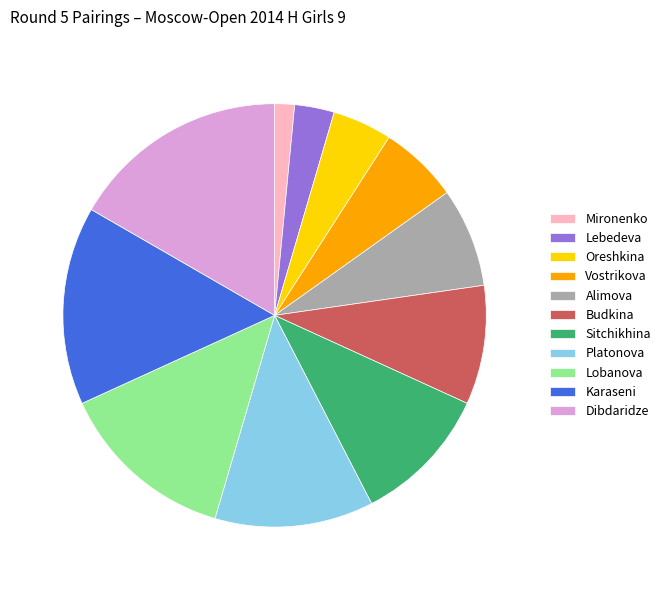

Count the number of slices in the pie.

11